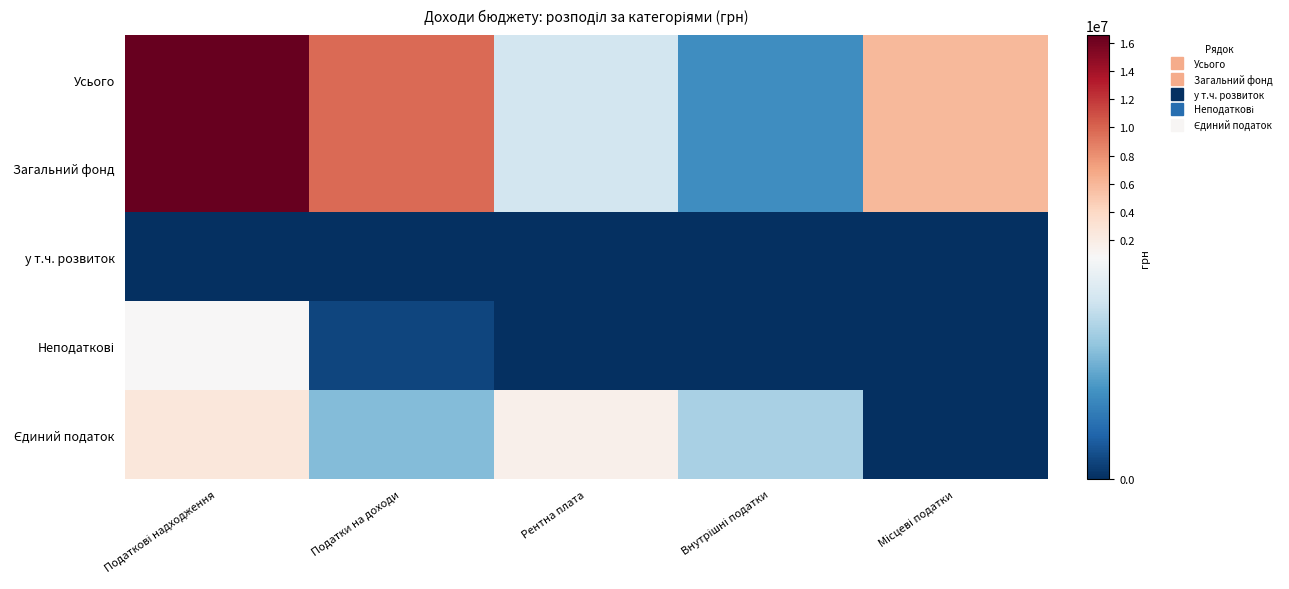

Rank the series by their maximum value, from highest to lowest.

Усього, Загальний фонд, Єдиний податок, Неподаткові, у т.ч. розвиток